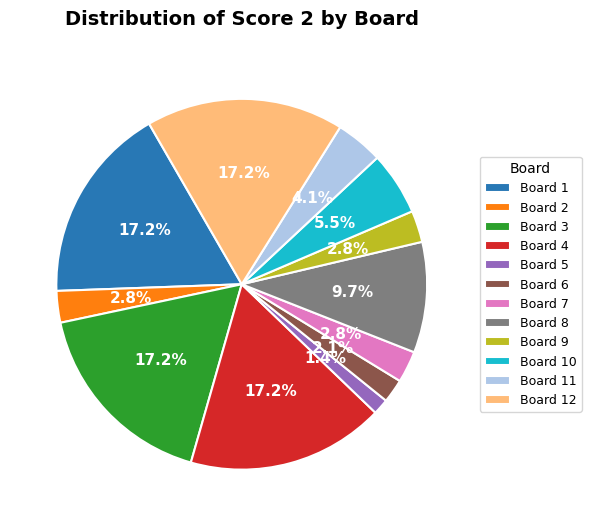

Combined, do Board 12 and Board 1 account for over 50%?

No